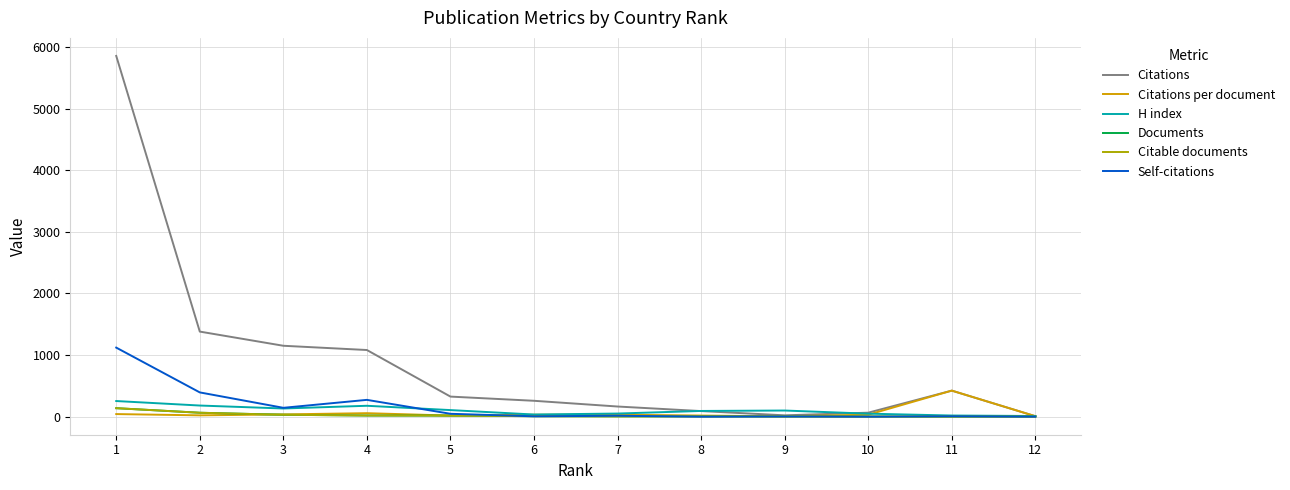

Where is Citable documents nearest to the value 69?

2